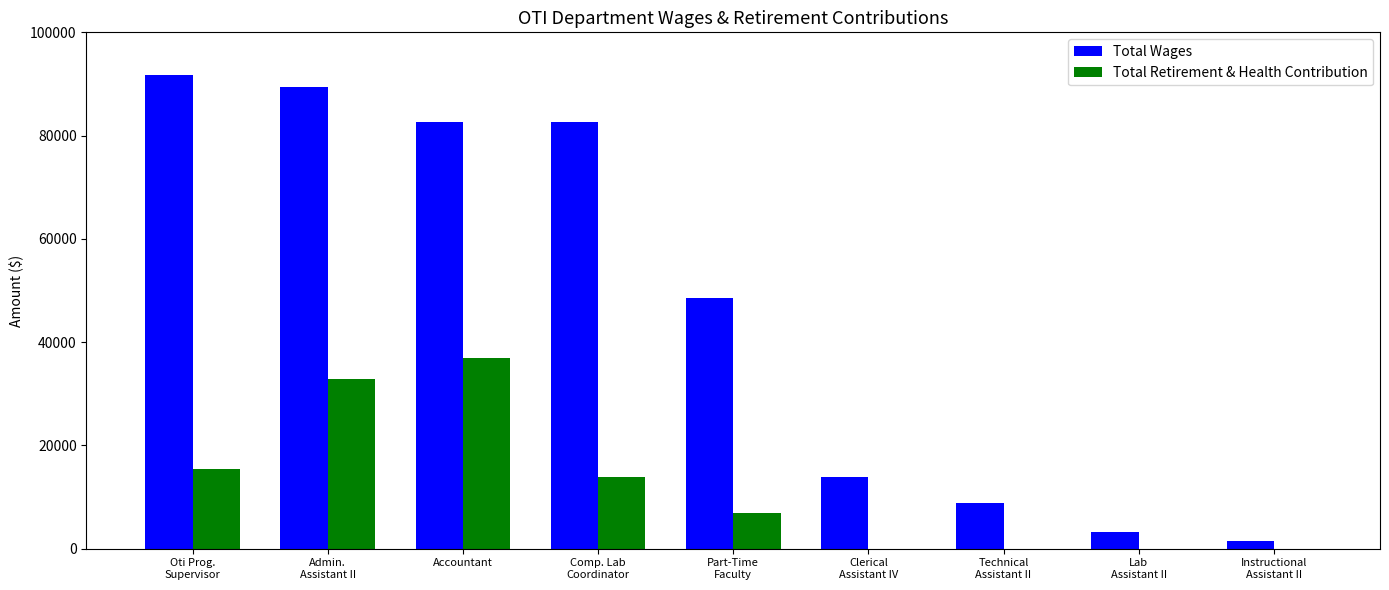

The value of Total Wages at Comp. Lab
Coordinator is 82668. True or false?

True